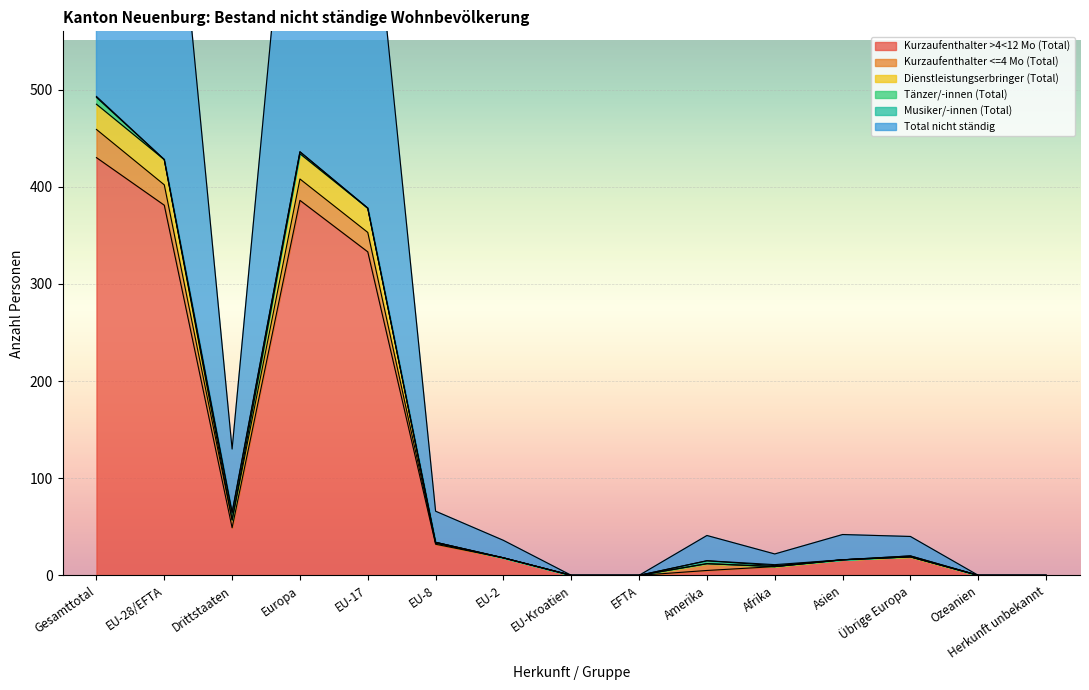

Which label corresponds to the smallest value in the chart?

EU-Kroatien